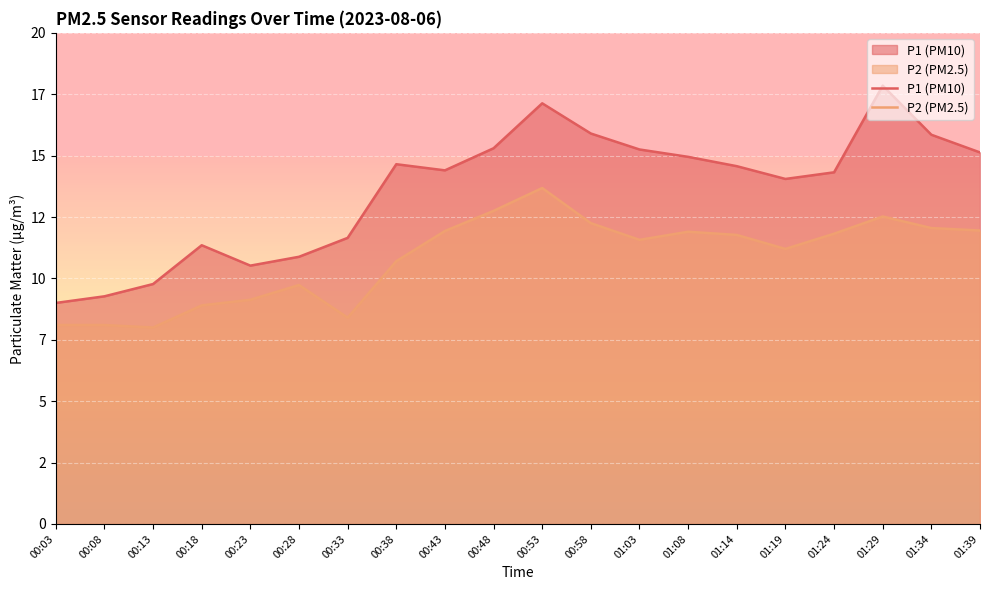

True or false: P1 (PM10) and P2 (PM2.5) cross at least once.

False